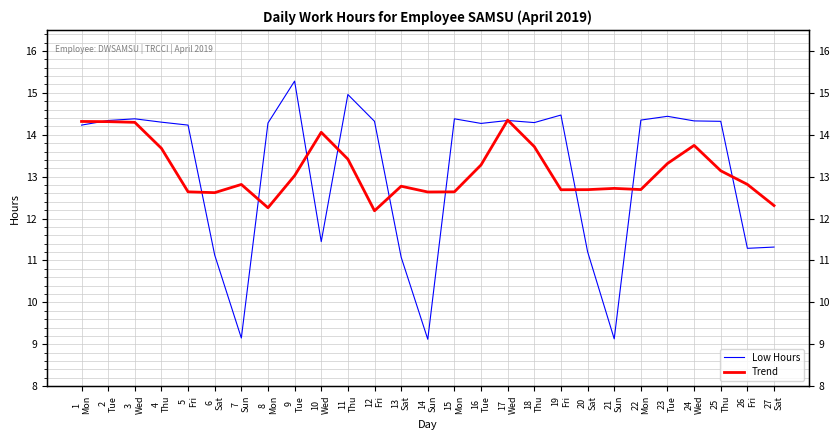

True or false: Low Hours has more than 1 interior local peaks.

True